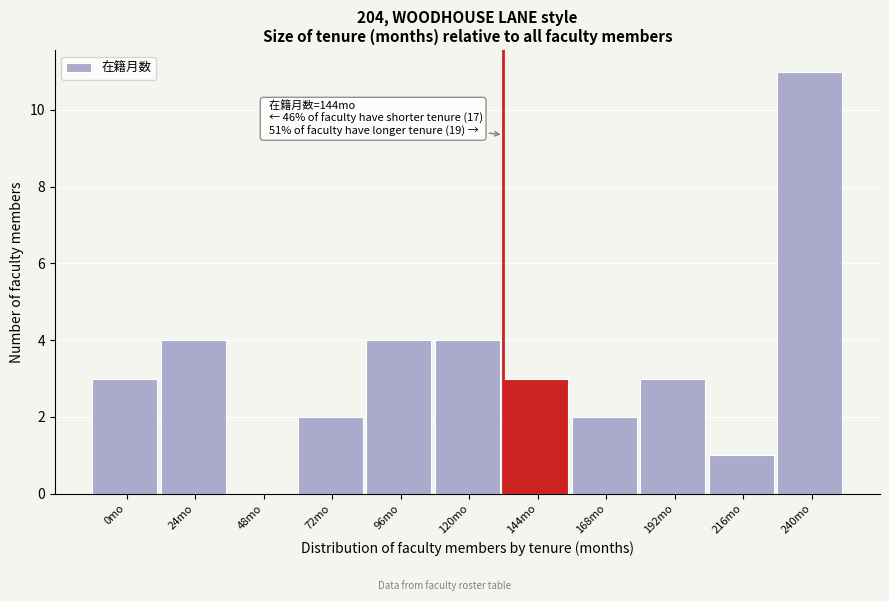

Reading left to right, list all the values displayed in this chart.

0mo=3	24mo=4	48mo=0	72mo=2	96mo=4	120mo=4	144mo=3	168mo=2	192mo=3	216mo=1	240mo=11